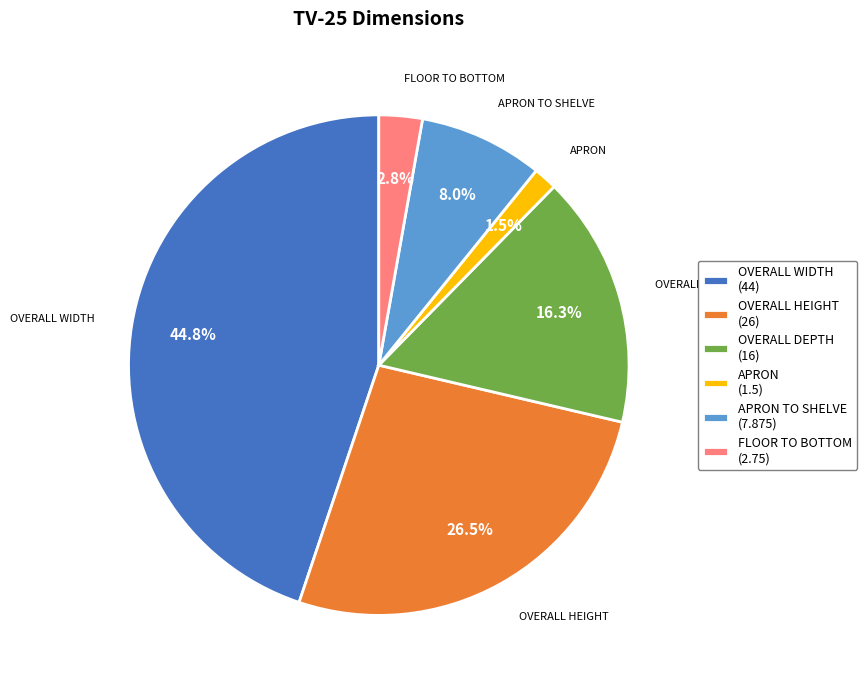

Do APRON TO SHELVE (7.875) and APRON (1.5) together represent more than half of the pie?

No